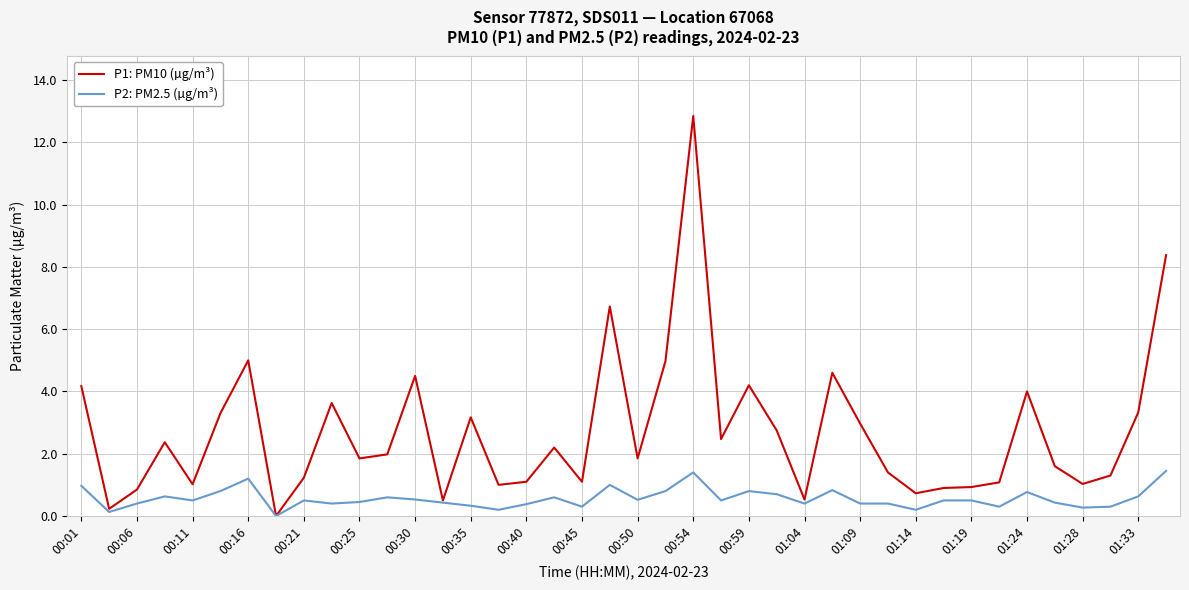

Rank the series by their maximum value, from lowest to highest.

P2: PM2.5 (µg/m³), P1: PM10 (µg/m³)